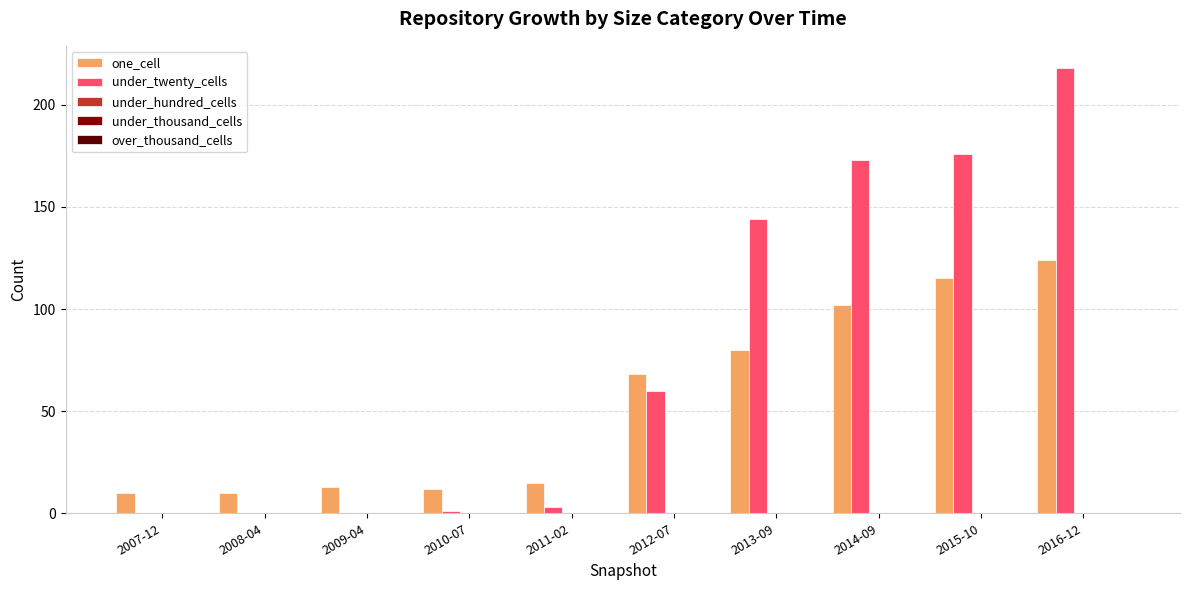

What is the sum of all under_twenty_cells values?

775